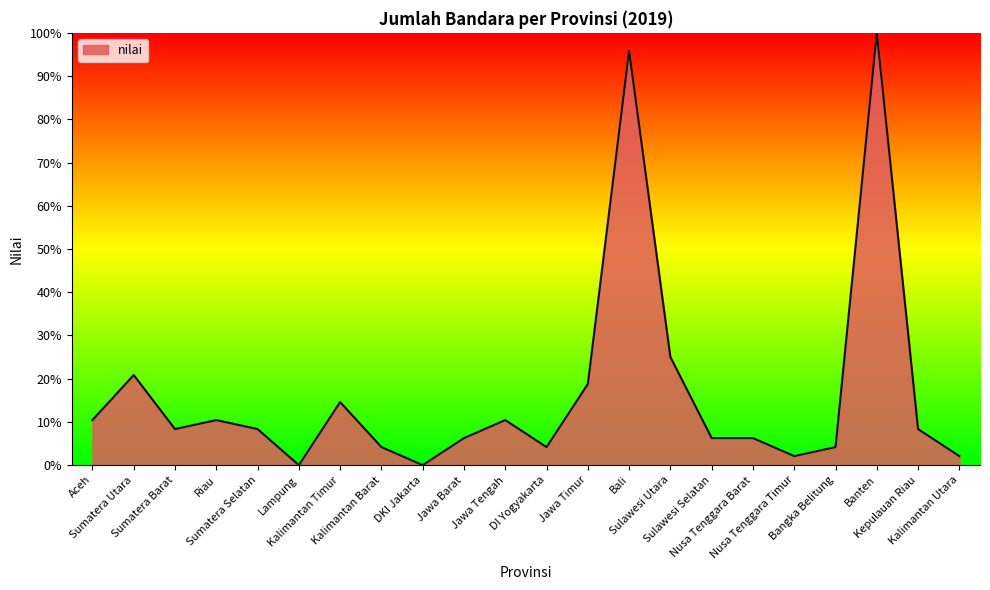

Is it true that the value at Riau is 10.4?

True